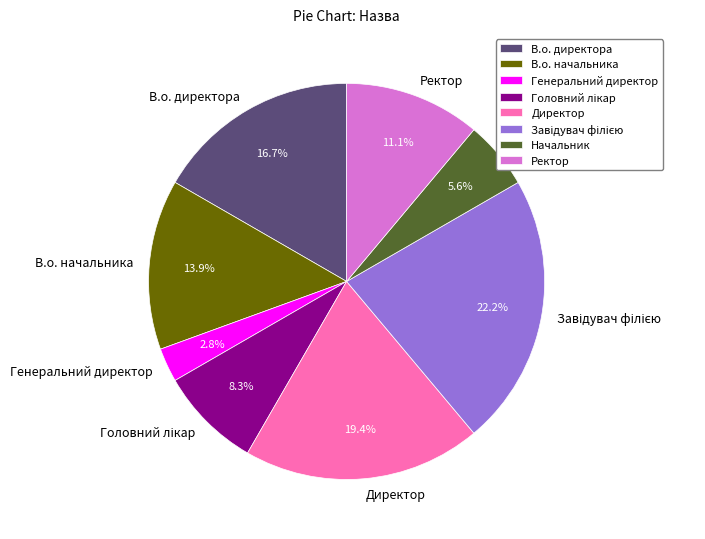

Is there any slice that represents more than half of the pie?

No